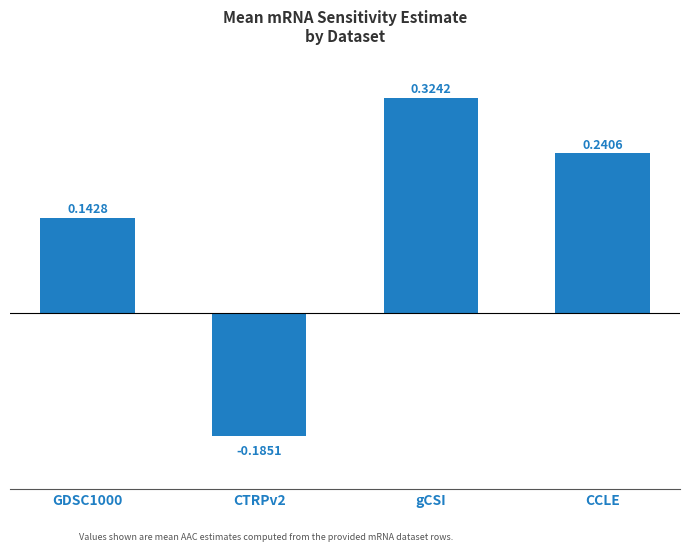

What is the label of the 3rd bar from the left?

gCSI